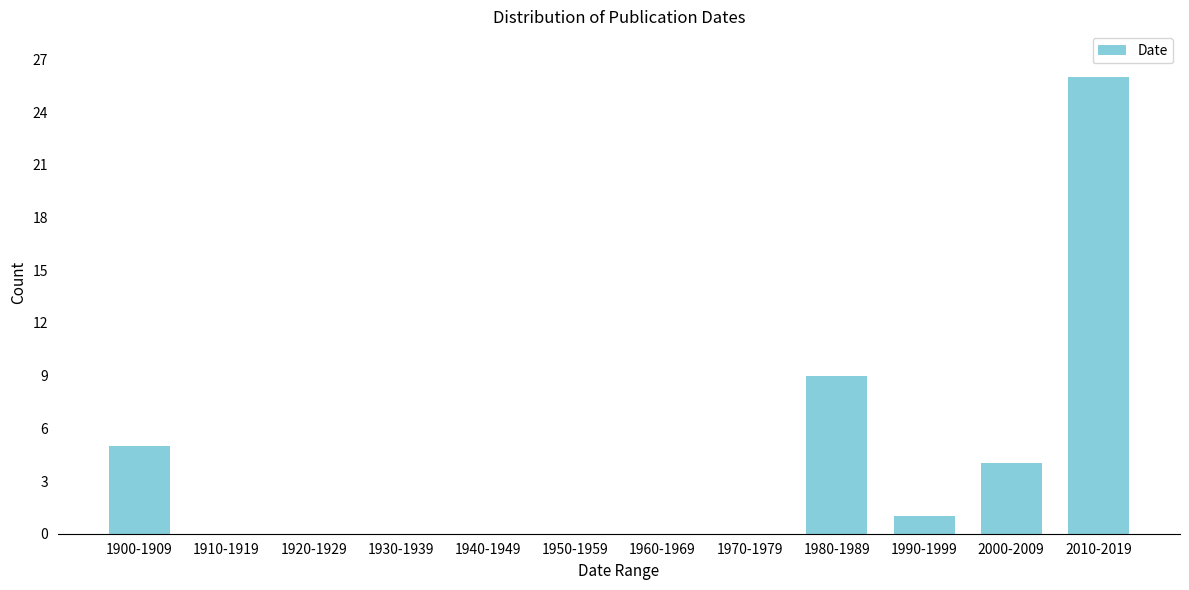

Reading left to right, what are all the values shown in this chart?

1900-1909=5	1910-1919=0	1920-1929=0	1930-1939=0	1940-1949=0	1950-1959=0	1960-1969=0	1970-1979=0	1980-1989=9	1990-1999=1	2000-2009=4	2010-2019=26